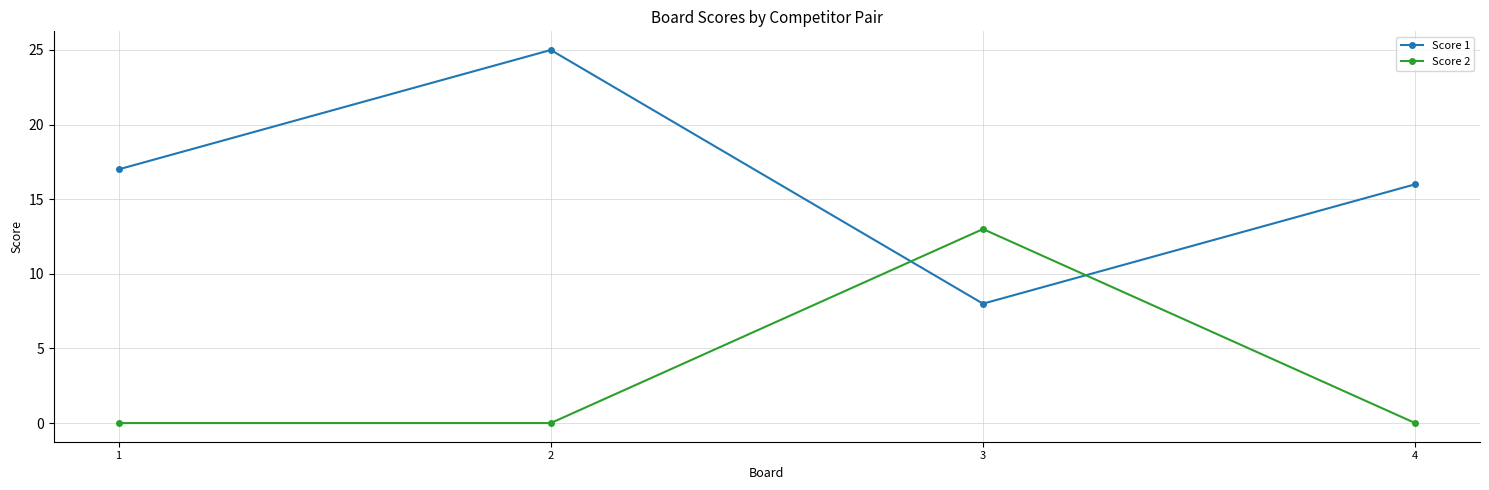

Reading right to left, list all the values displayed in this chart.

Score 1: 16	8	25	17
Score 2: 0	13	0	0